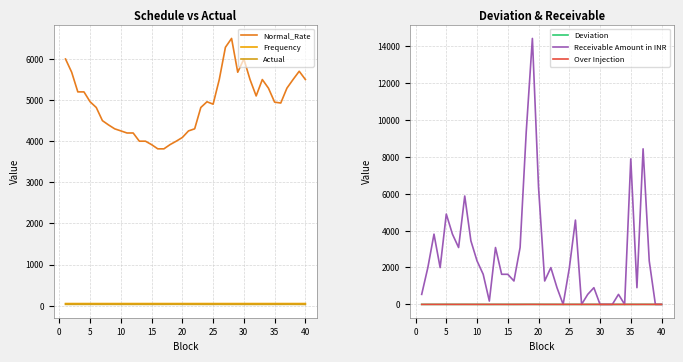

What is the difference between the maximum and minimum values in the Over Injection series?

1.9